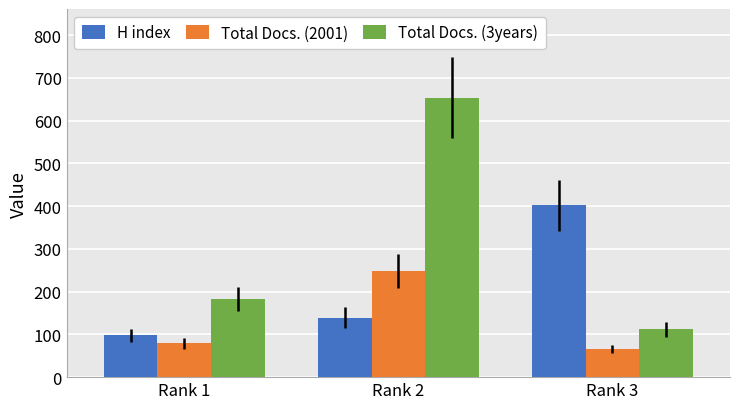

Does the chart contain any negative values?

No